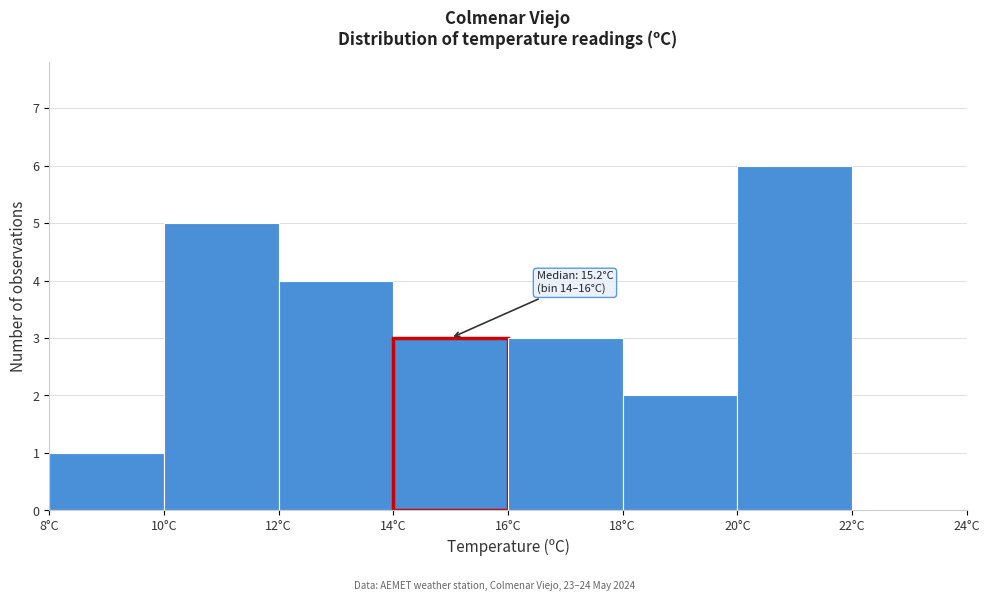

Over which range of the x-axis is the bar tallest?

20 to 22